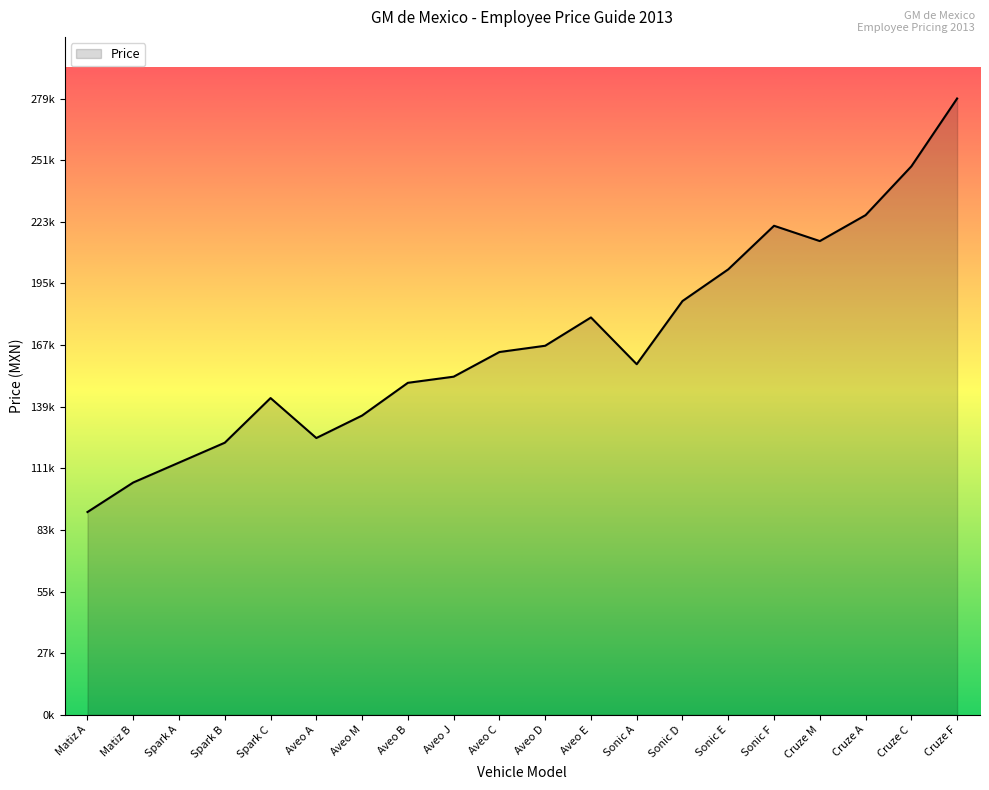

True or false: there are more than 2 points higher than both neighbors.

True